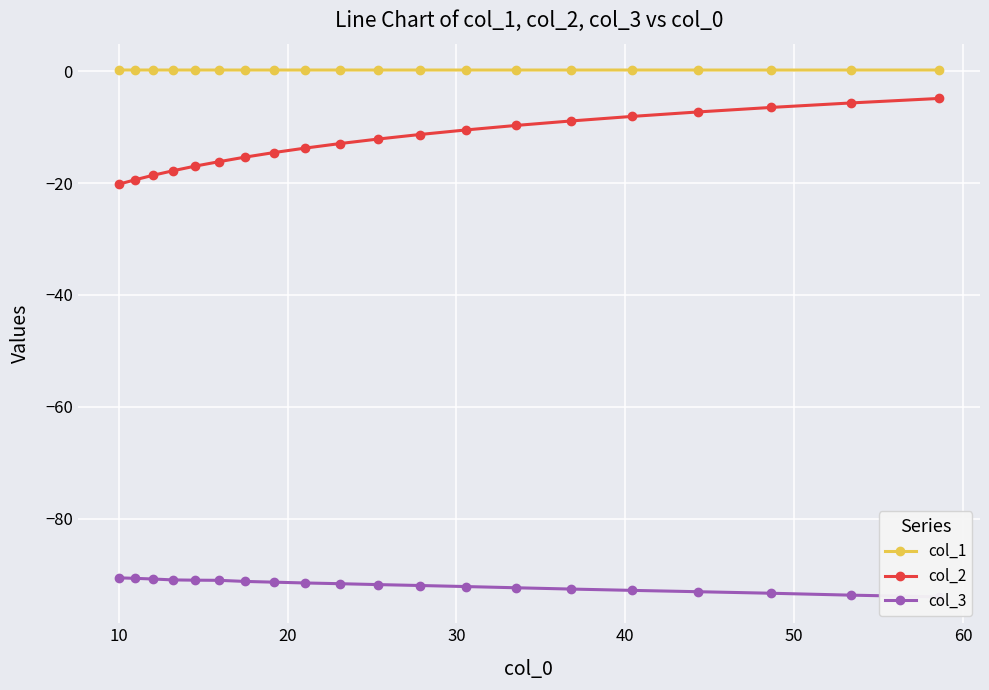

True or false: col_2 and col_1 cross at least once.

False